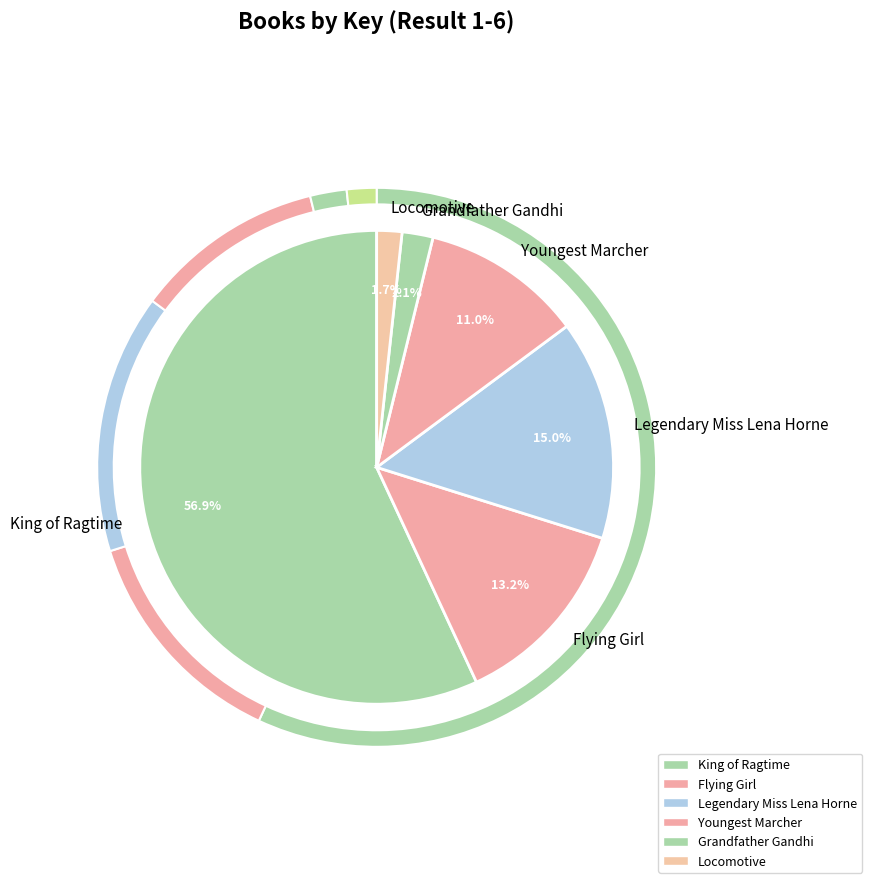

Which has a higher value, Locomotive or Legendary Miss Lena Horne?

Legendary Miss Lena Horne